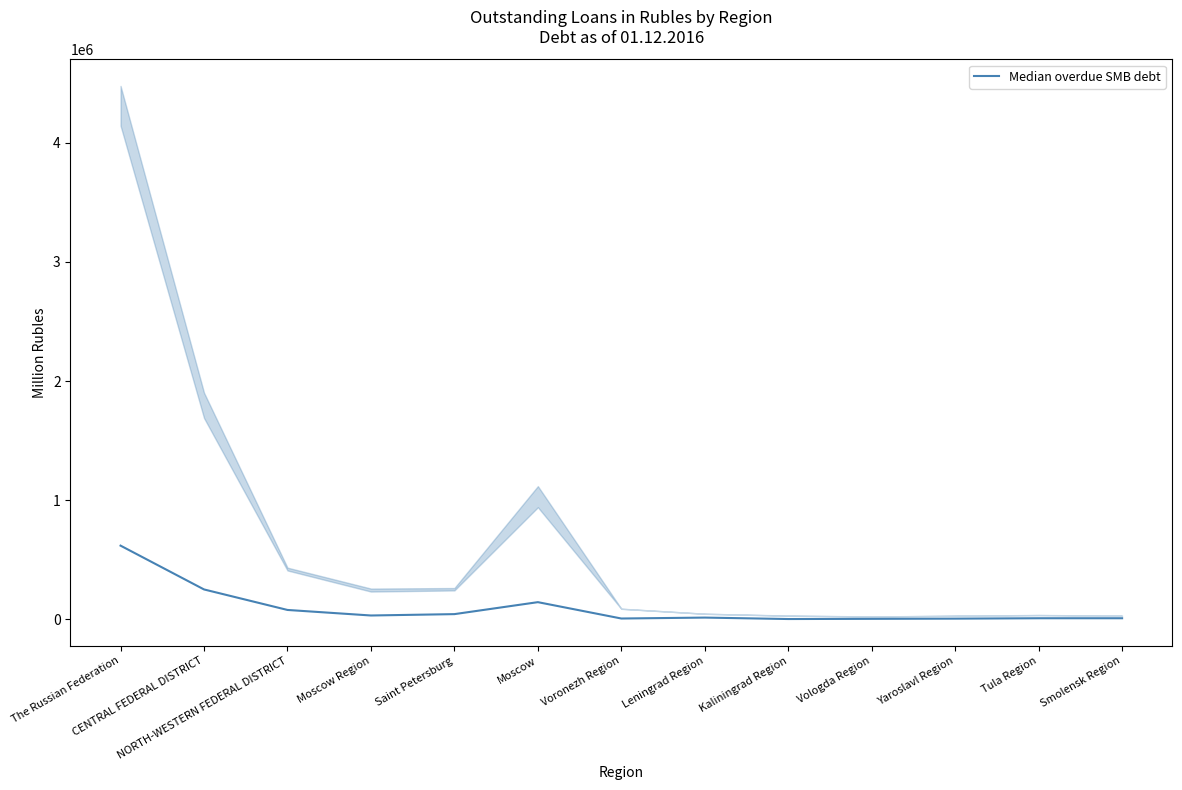

What is the smallest value displayed?

3041